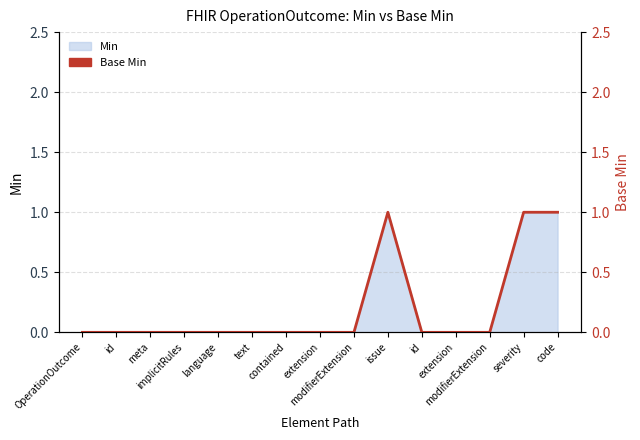

Count the values in the range 0 to 1.

15